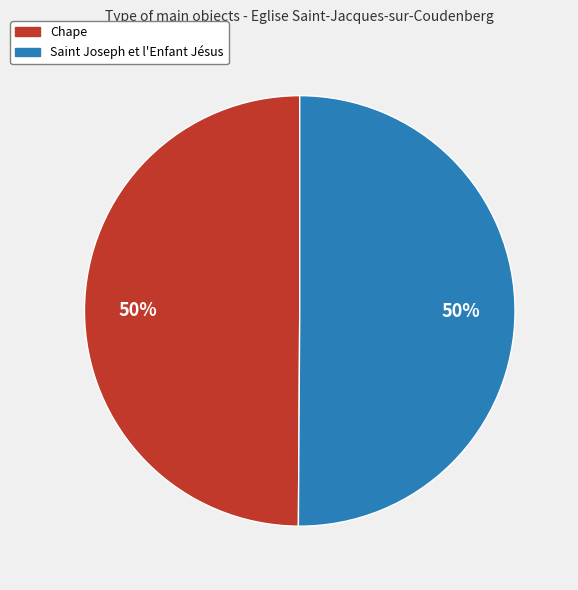

What is the ratio of the value at Chape to the value at Saint Joseph et l'Enfant Jésus?

1.0